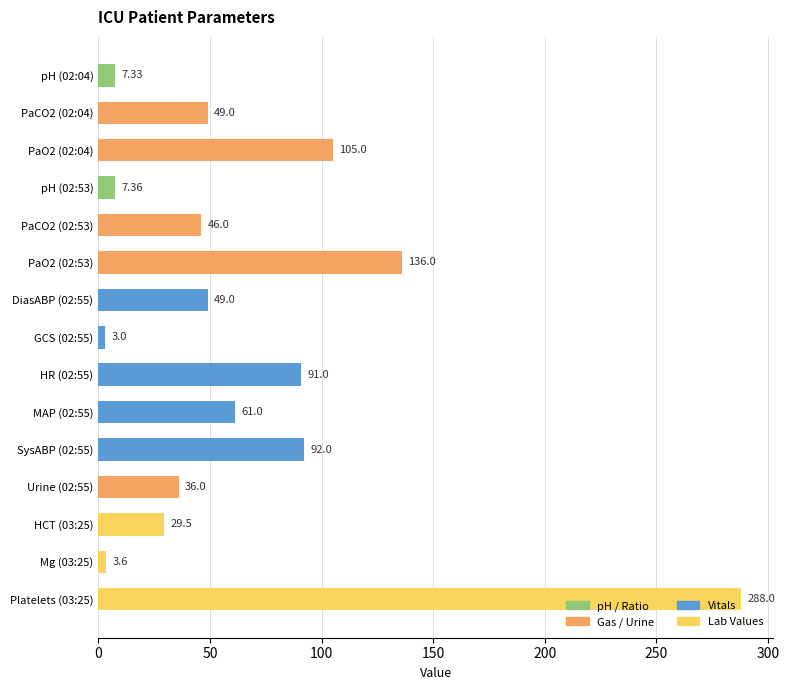

What is the smallest value displayed?

3.0